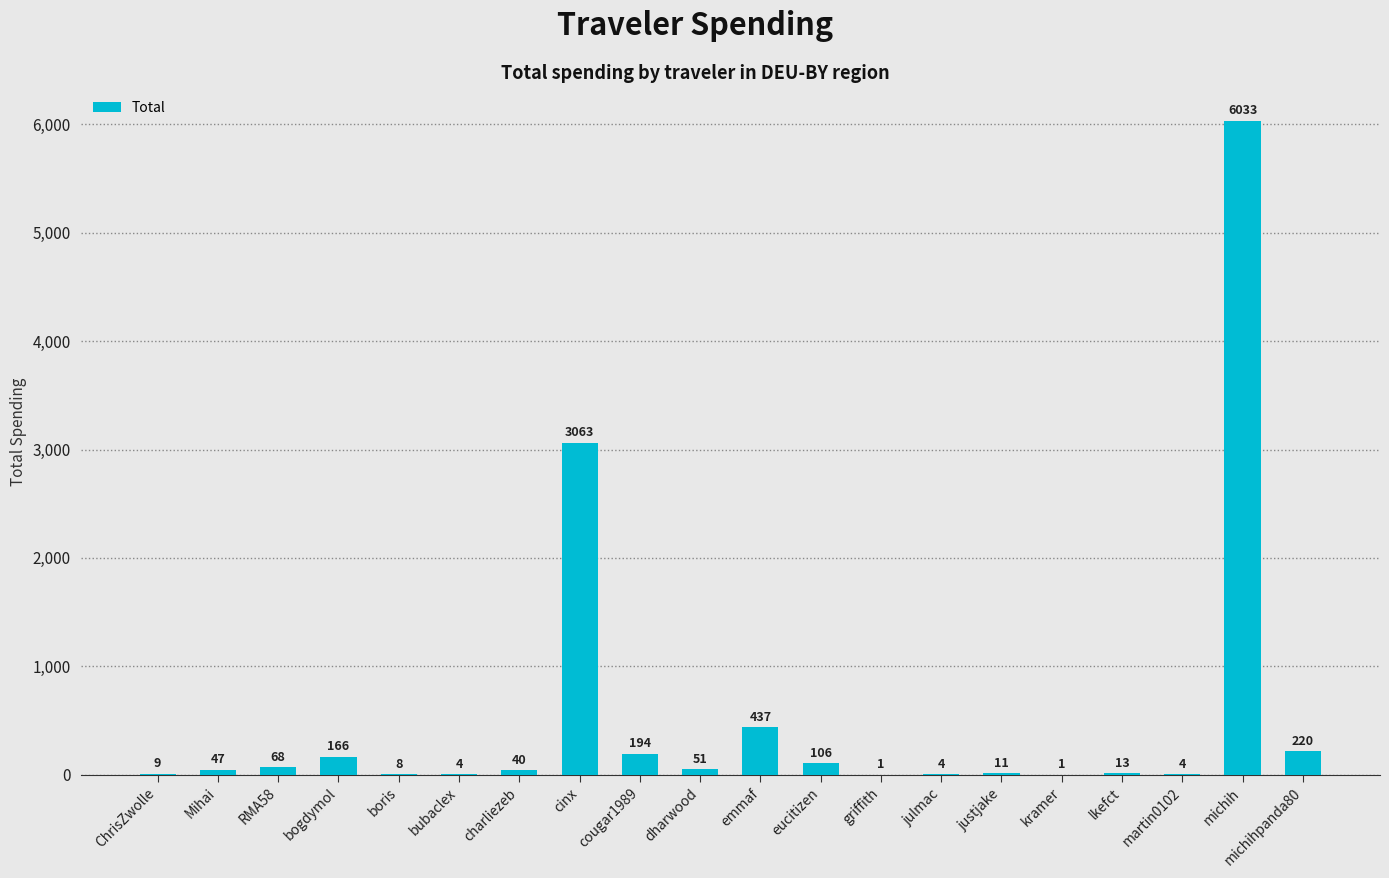

What is the difference between the second highest and second lowest values?

3061.8